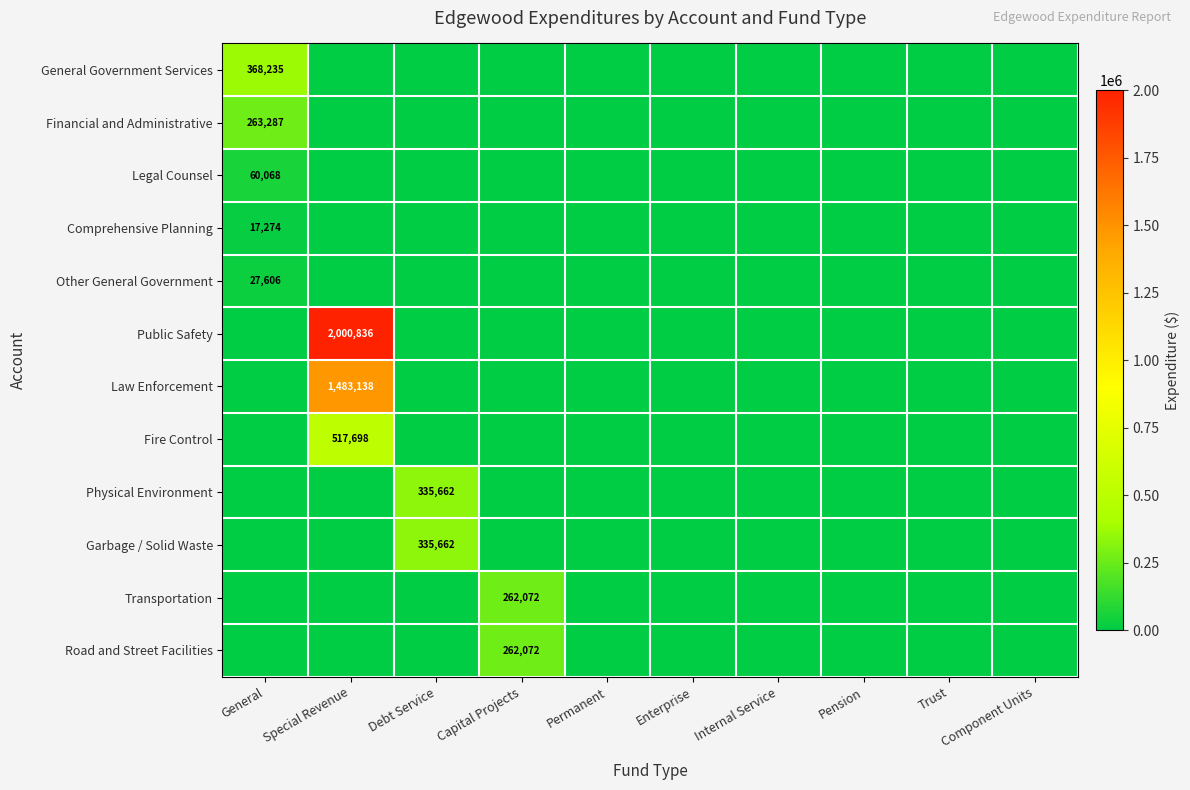

Which category has the lowest value in the Financial and Administrative series?

Special Revenue